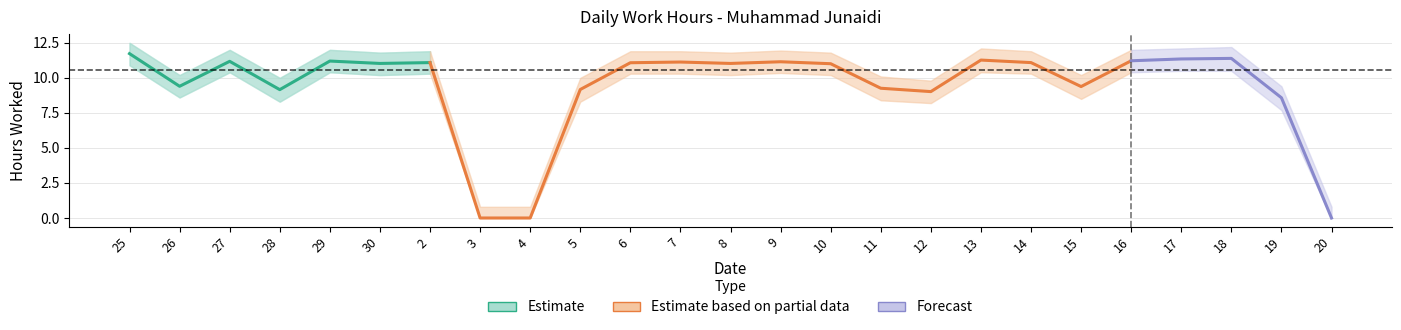

Rank the categories by value from highest to lowest.

25, 29, 27, 2, 30, 26, 28